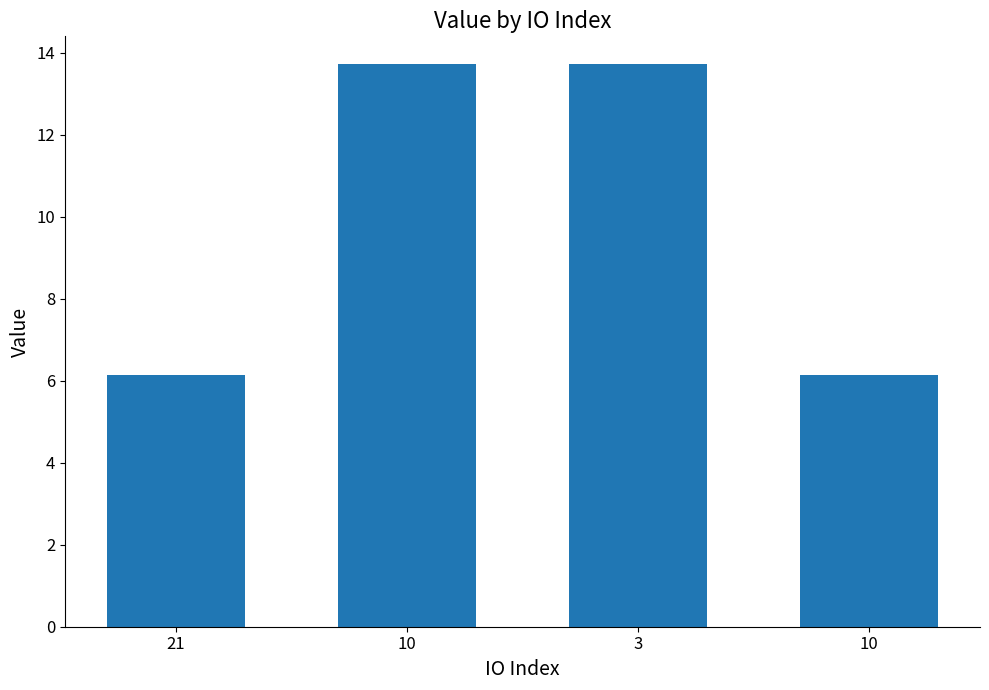

The chart shows a value of 22.1 at 10. True or false?

False